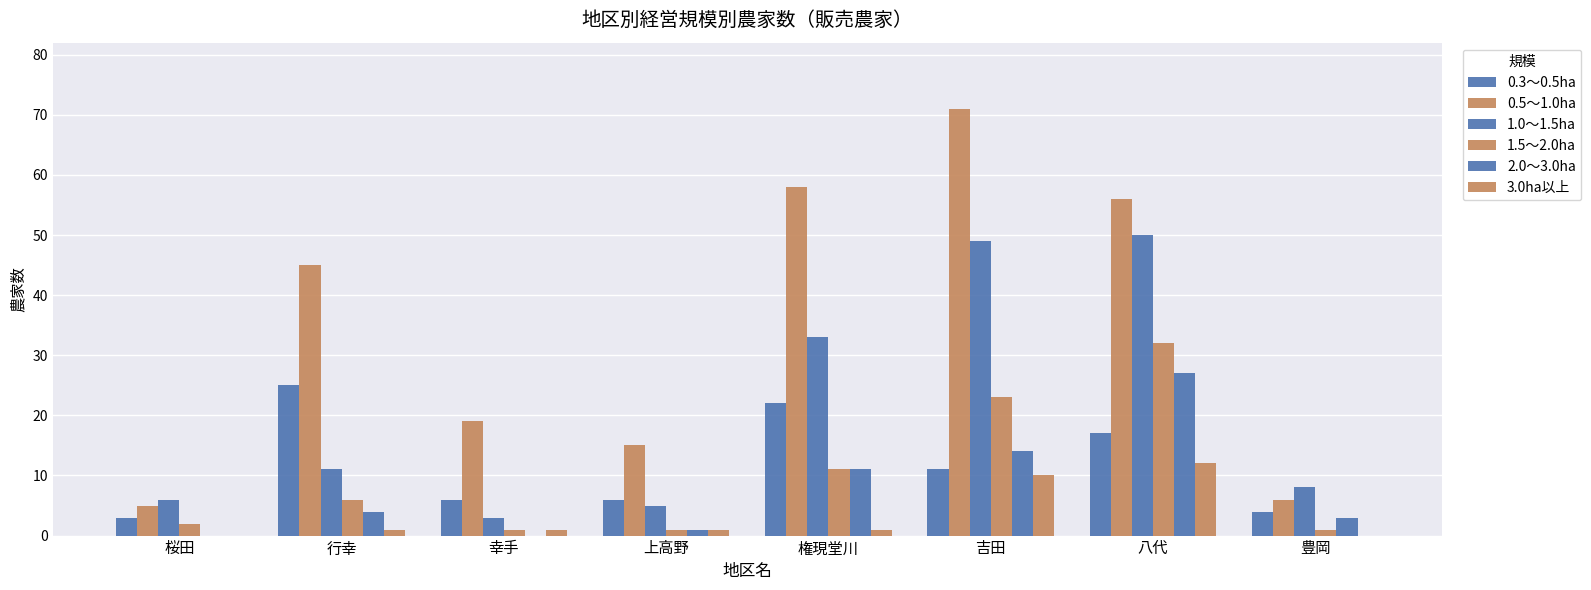

What is the sum of the 1.0～1.5ha values at 行幸 and 上高野?

16